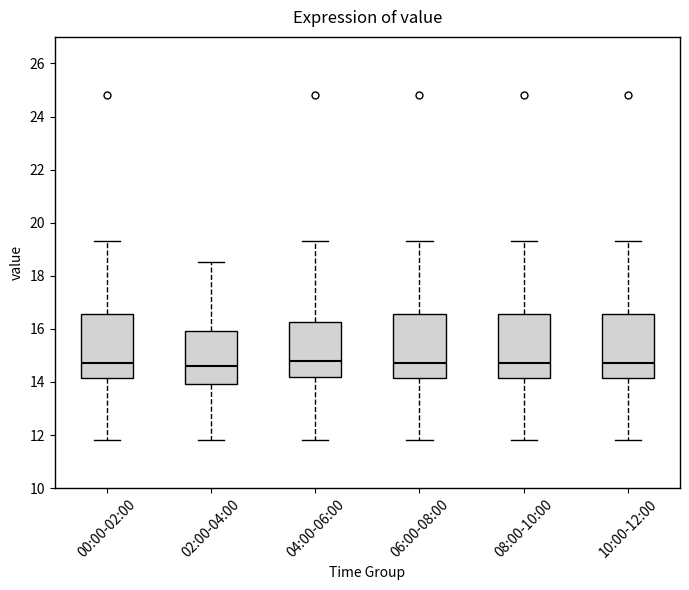

Reading left to right, transcribe this box plot: for each box, give where its median line is, the range the box spans, and where its two whiskers end, as read against the y-axis. The values are not printed on the chart, so give them approximately, as read against the axis.

00:00-02:00: median 14.8, box 14.2 to 16.6, whiskers 11.8 to 19.4
02:00-04:00: median 14.6, box 14.0 to 16.0, whiskers 11.8 to 18.6
04:00-06:00: median 14.8, box 14.2 to 16.2, whiskers 11.8 to 19.4
06:00-08:00: median 14.8, box 14.2 to 16.6, whiskers 11.8 to 19.4
08:00-10:00: median 14.8, box 14.2 to 16.6, whiskers 11.8 to 19.4
10:00-12:00: median 14.8, box 14.2 to 16.6, whiskers 11.8 to 19.4